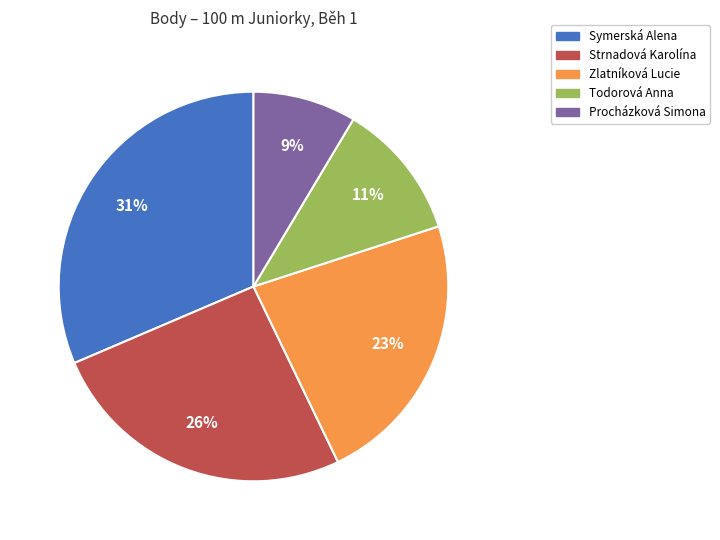

Combined, do Procházková Simona and Strnadová Karolína account for over 50%?

No